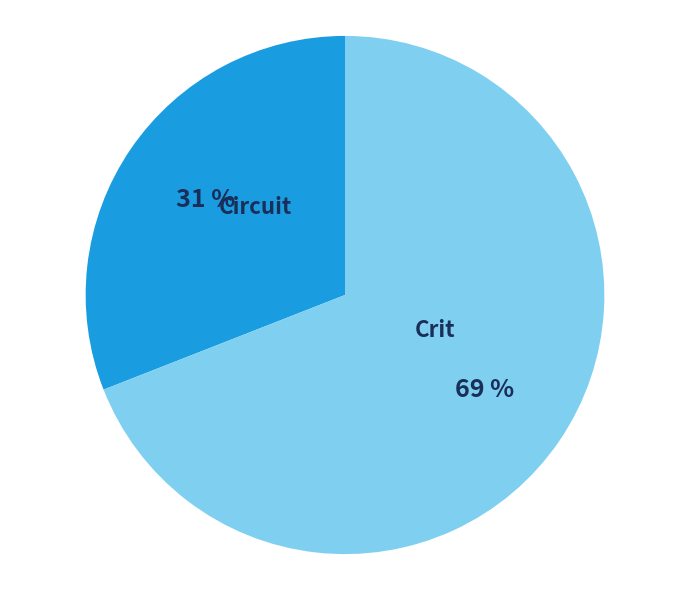

Count the number of slices in the pie.

2